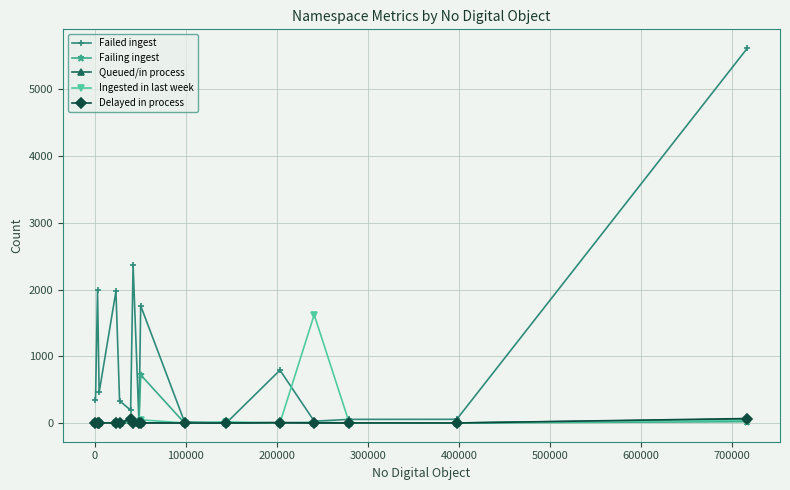

Which series has the widest spread of values?

Failed ingest